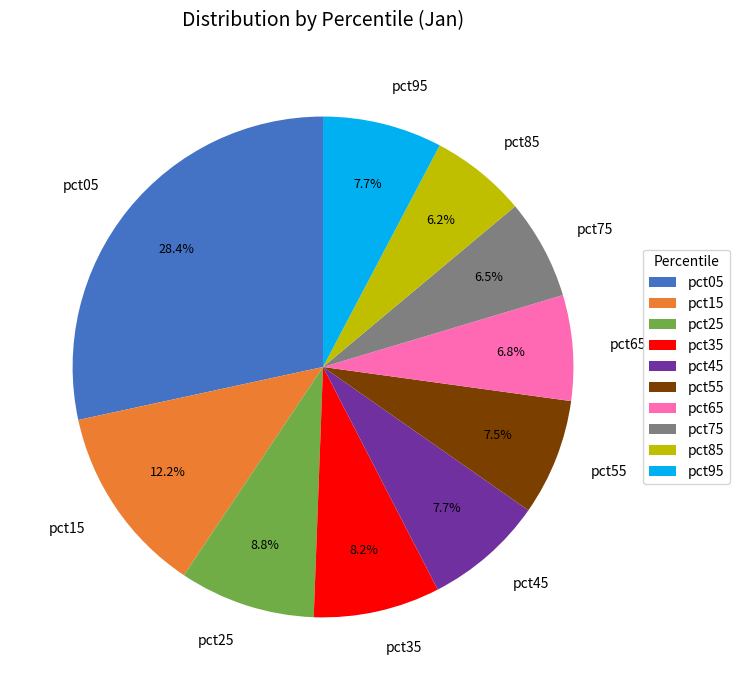

To the nearest percent, what portion does pct15 represent?

12%